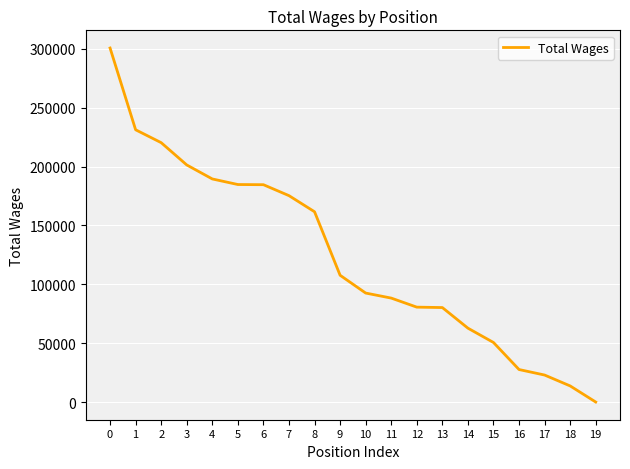

How many distinct data groups are displayed?

1